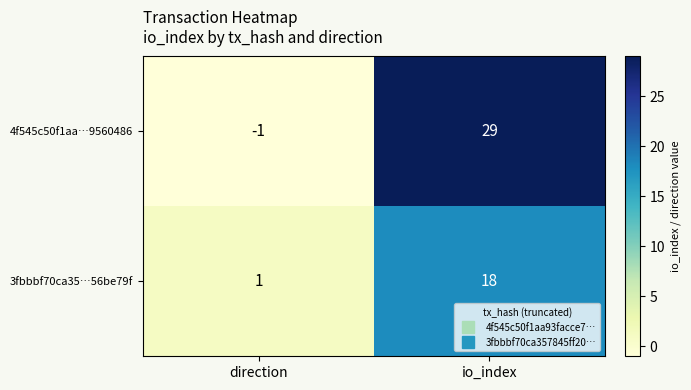

At which label is 3fbbbf70ca35…56be79f closest to 9?

direction